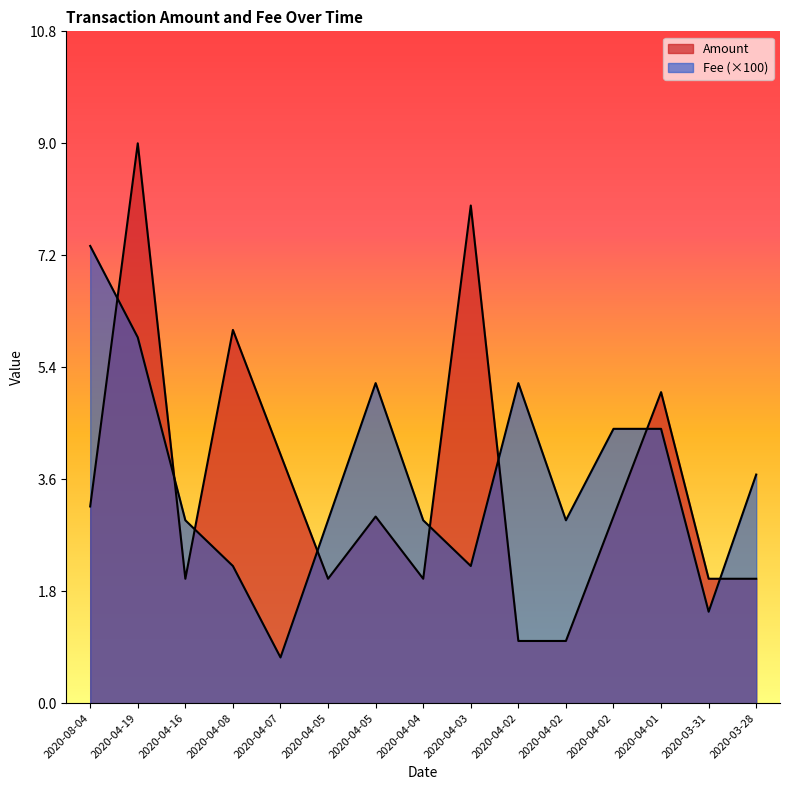

What are all the series names shown in the legend?

Amount, Fee